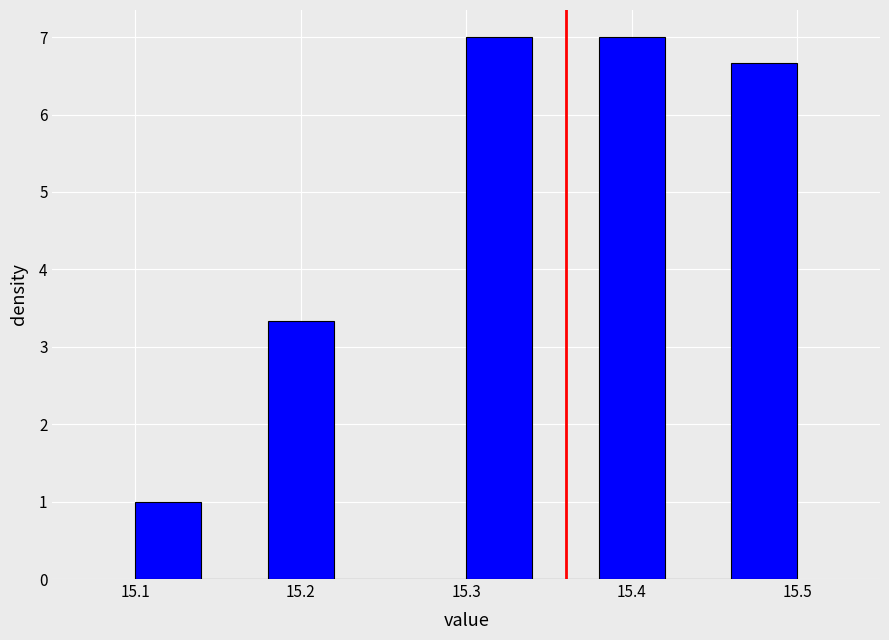

What is the height of the bar covering 15.10 to 15.14 on the x-axis? The values are not printed on the chart, so give them approximately, as read against the axis.

1.0